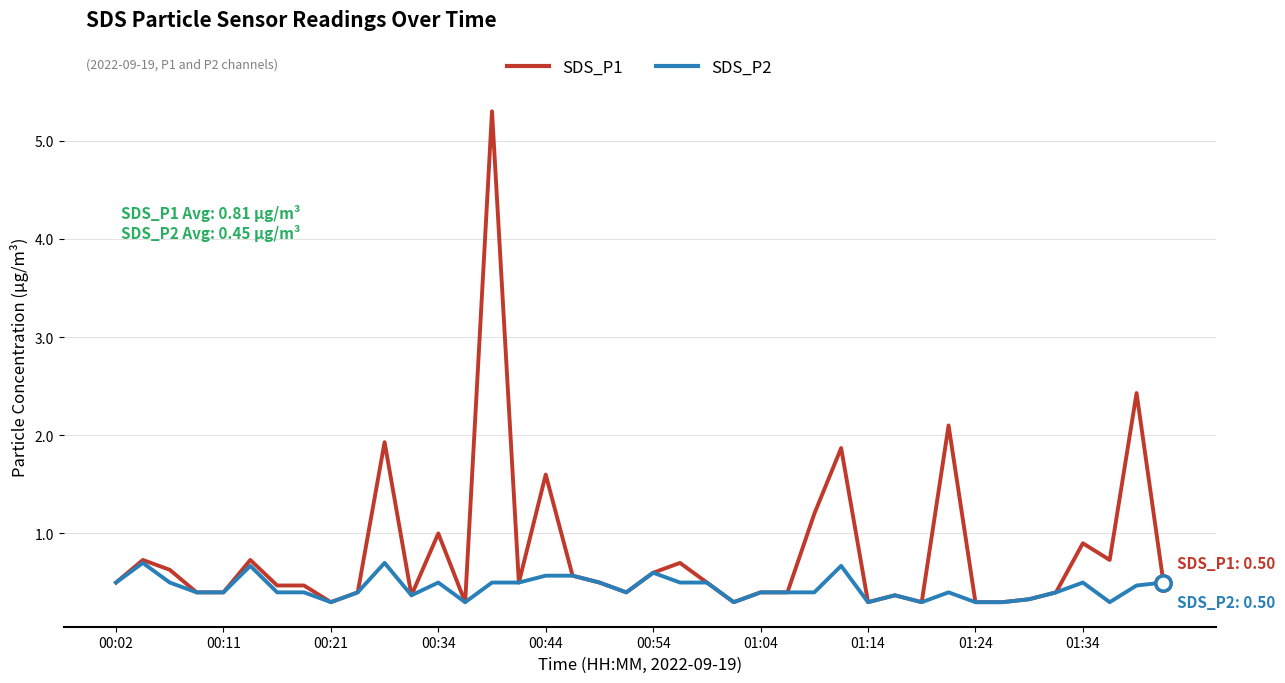

Which series has the largest total across all categories?

SDS_P1